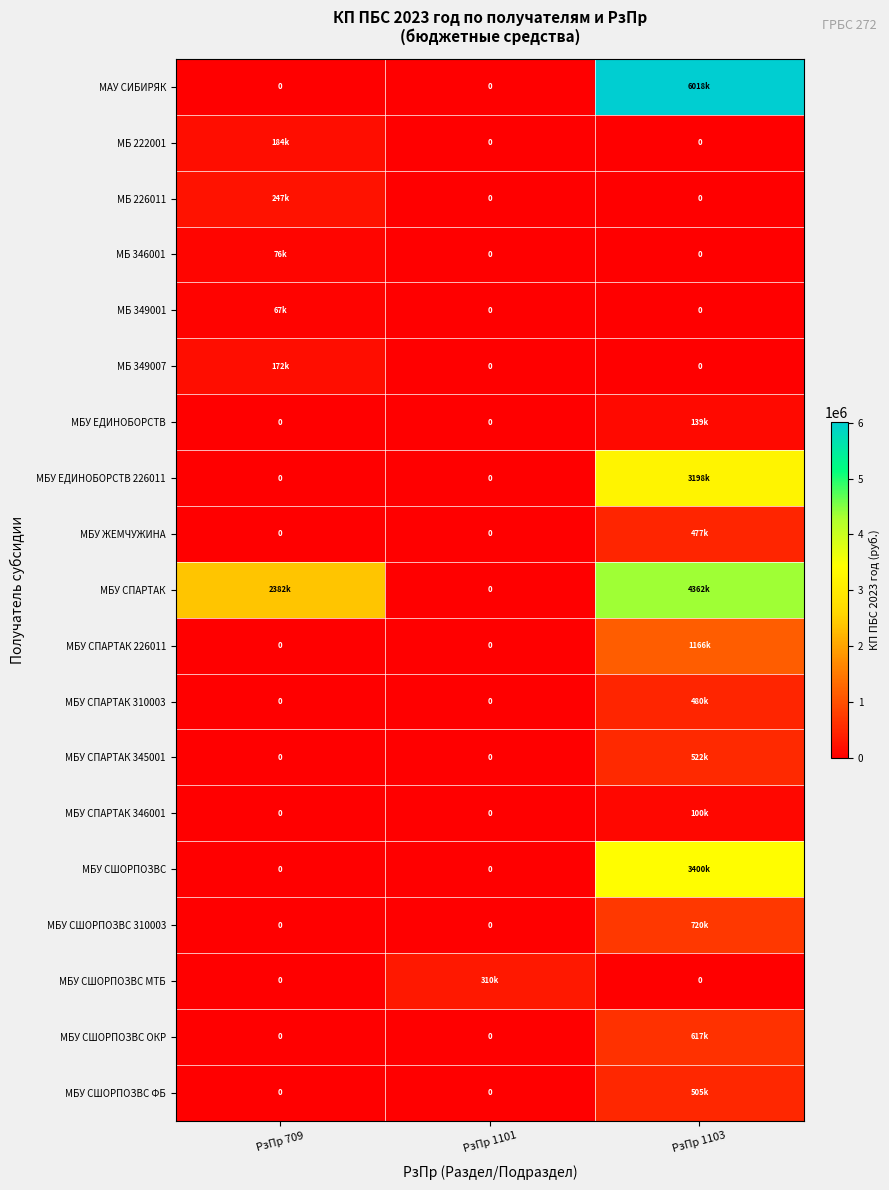

Which series has the largest range (max minus min)?

МАУ СИБИРЯК